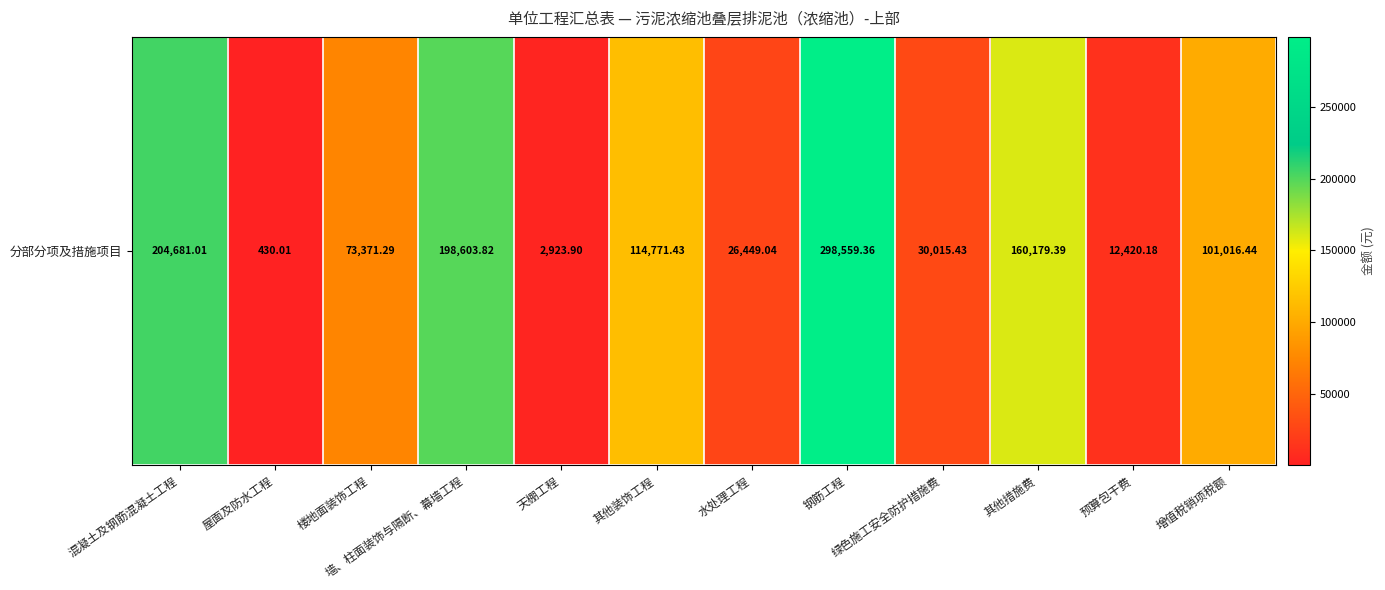

What is the difference between the maximum and minimum values?

298129.3